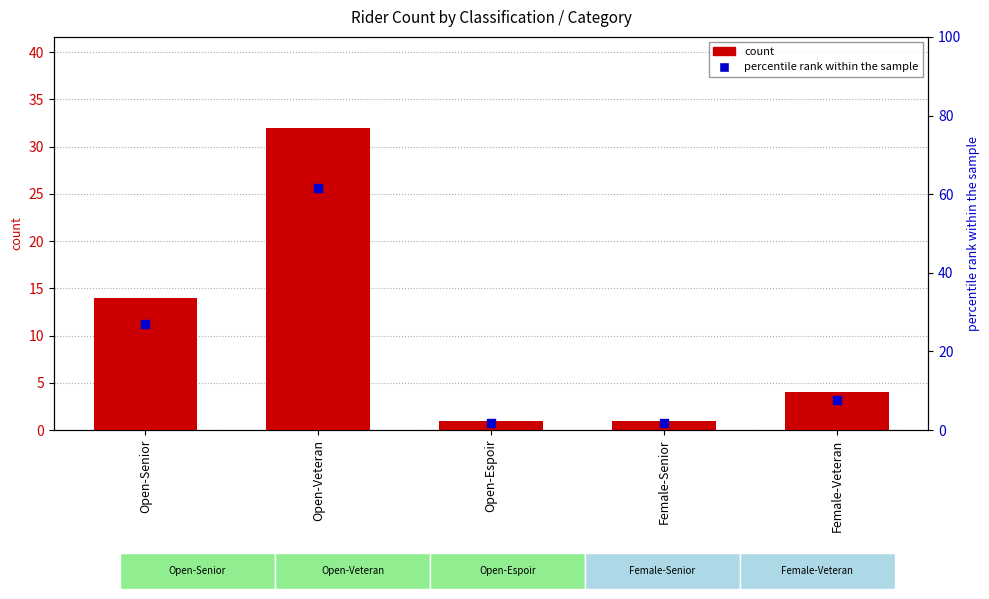

What are all the series names shown in the legend?

count, percentile rank within the sample